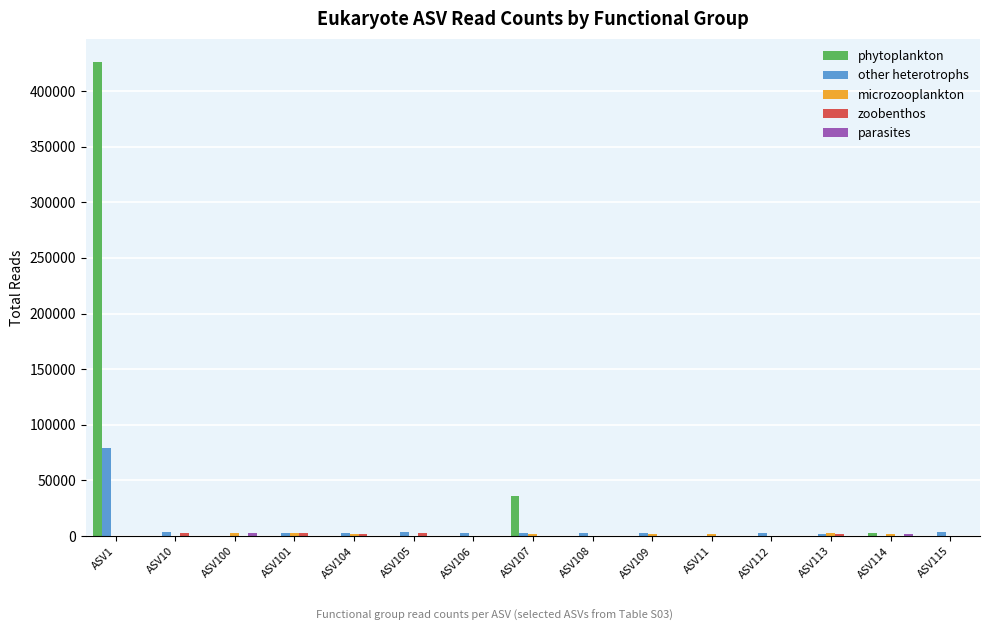

How many categories are shown in the chart?

15